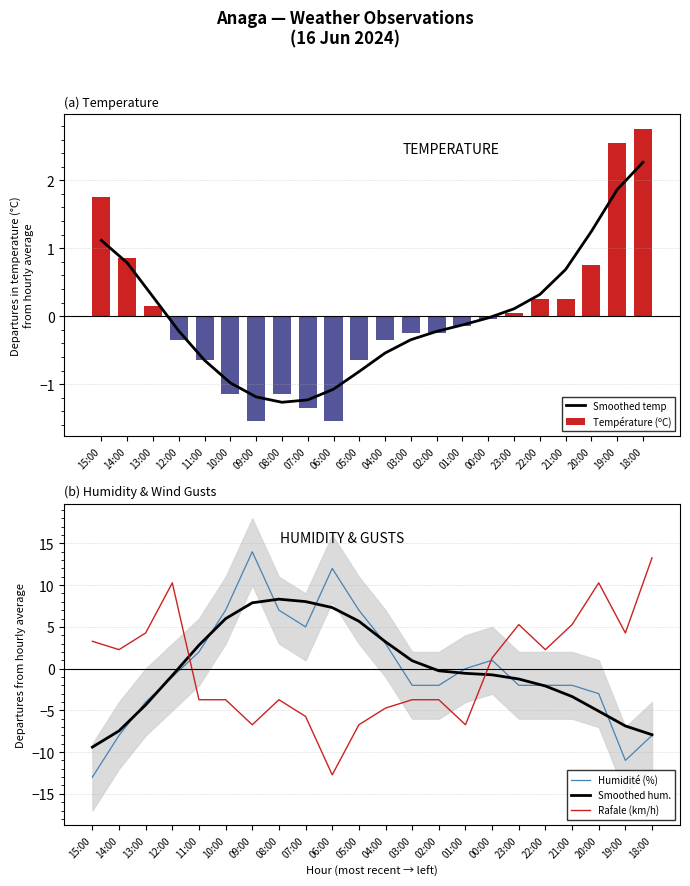

Reading left to right, list all the values displayed in this chart.

Smoothed temp: 1.1	0.8	0.3	-0.2	-0.6	-1.0	-1.2	-1.3	-1.2	-1.1	-0.8	-0.5	-0.3	-0.2	-0.1	-0.0	0.1	0.3	0.7	1.2	1.9	2.3
Température (ºC): 1.8	0.9	0.2	-0.3	-0.6	-1.1	-1.5	-1.1	-1.3	-1.5	-0.6	-0.3	-0.2	-0.2	-0.1	-0.0	0.1	0.3	0.3	0.8	2.6	2.8
Humidité (%): -13.0	-8.0	-4.0	-1.0	2.0	7.0	14.0	7.0	5.0	12.0	7.0	3.0	-2.0	-2.0	0.0	1.0	-2.0	-2.0	-2.0	-3.0	-11.0	-8.0
Smoothed hum.: -9.4	-7.5	-4.4	-0.8	2.8	6.0	7.9	8.3	8.0	7.3	5.7	3.2	0.9	-0.3	-0.6	-0.7	-1.2	-2.1	-3.3	-5.1	-6.9	-7.9
Rafale (km/h): 3.3	2.3	4.3	10.3	-3.7	-3.7	-6.7	-3.7	-5.7	-12.7	-6.7	-4.7	-3.7	-3.7	-6.7	1.3	5.3	2.3	5.3	10.3	4.3	13.3